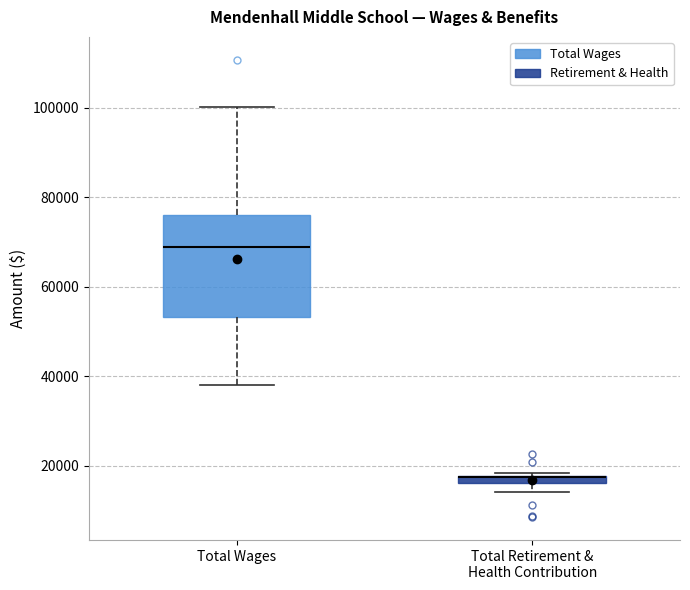

Where is the upper edge of the box for Total Retirement & Health Contribution on the y-axis? The values are not printed on the chart, so give them approximately, as read against the axis.

18000